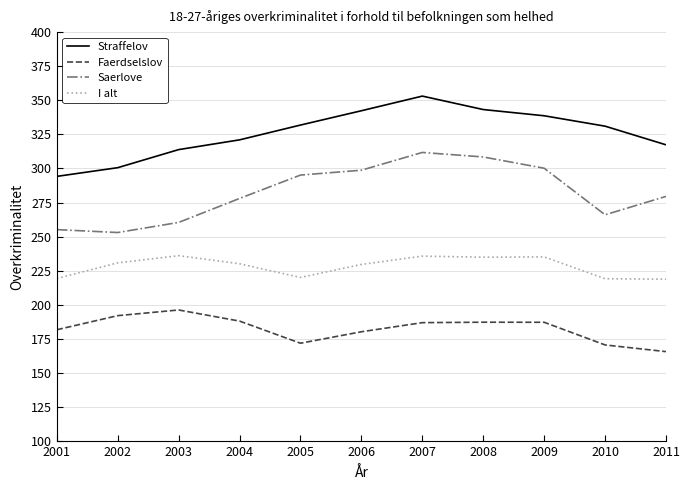

True or false: Straffelov and I alt cross at least once.

False